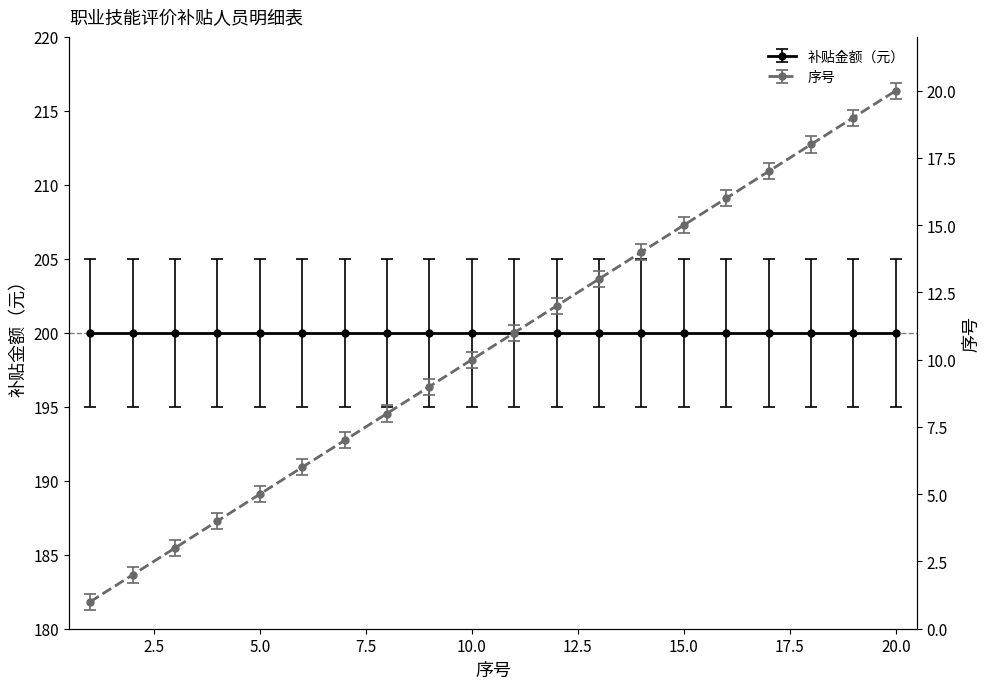

List the labels in order of value, smallest first.

1, 2, 3, 4, 5, 6, 7, 8, 9, 10, 11, 12, 13, 14, 15, 16, 17, 18, 19, 20